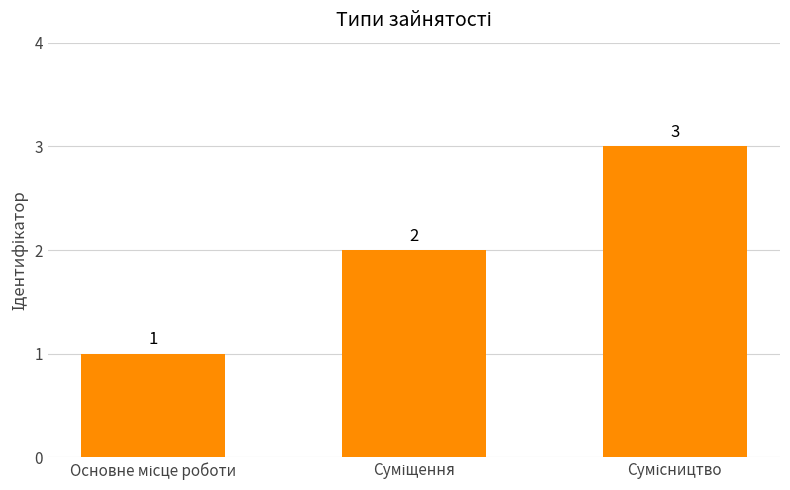

Count the values in the range 1 to 3.

3